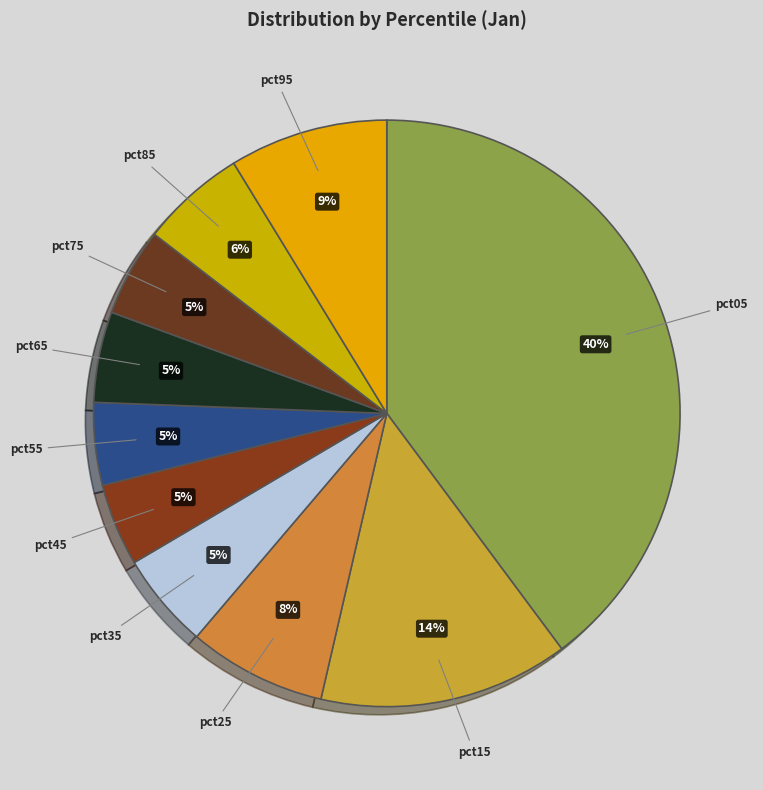

The pct65 slice represents 5% of the pie. True or false?

True